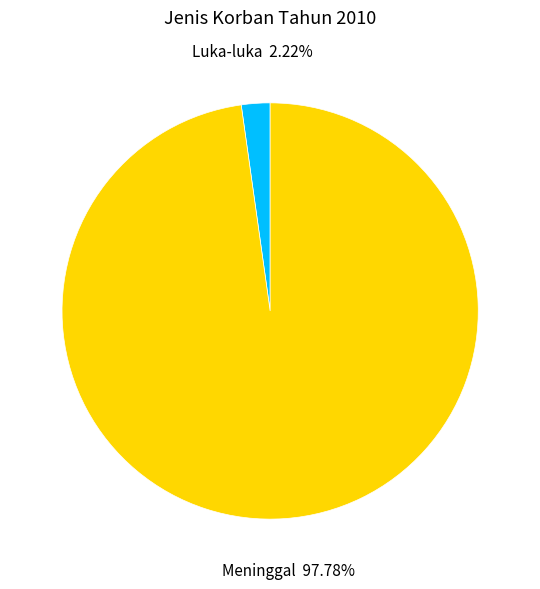

How many slices are in this pie chart?

2